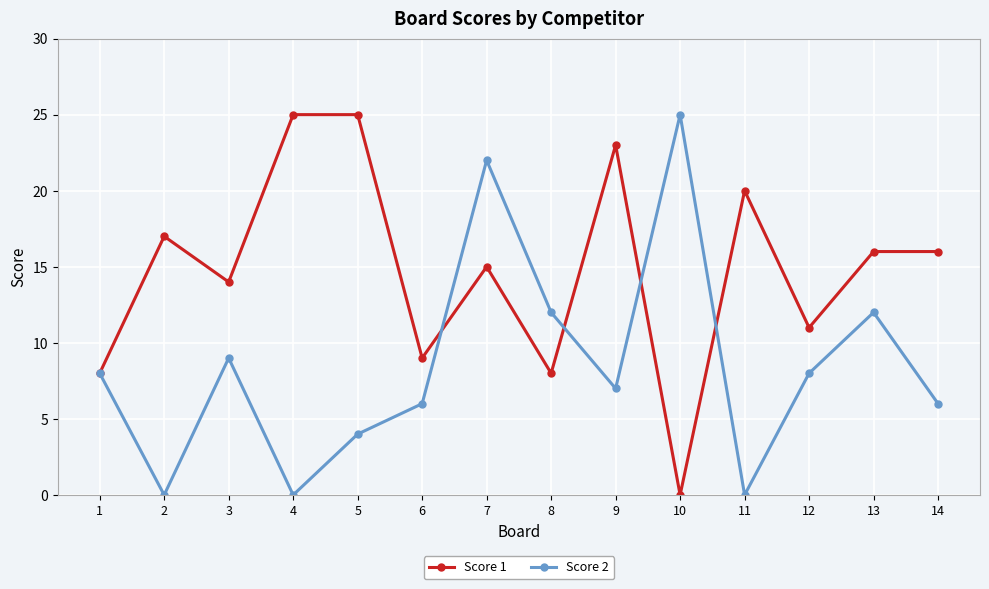

Between 4 and 8, which series saw the biggest shift?

Score 1